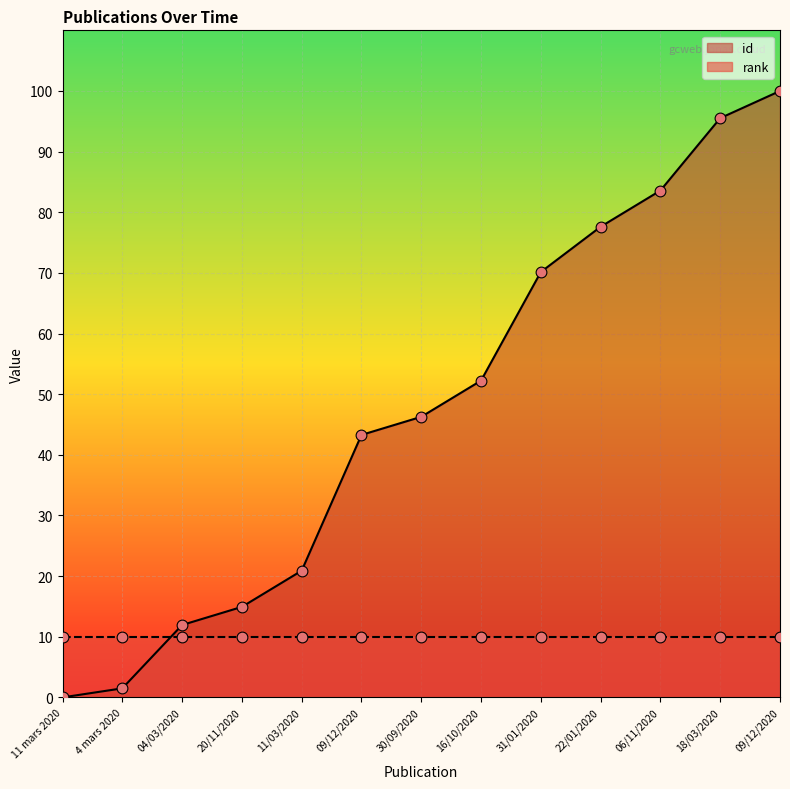

What is the change in value from 31/01/2020 to 18/03/2020?

+25.4